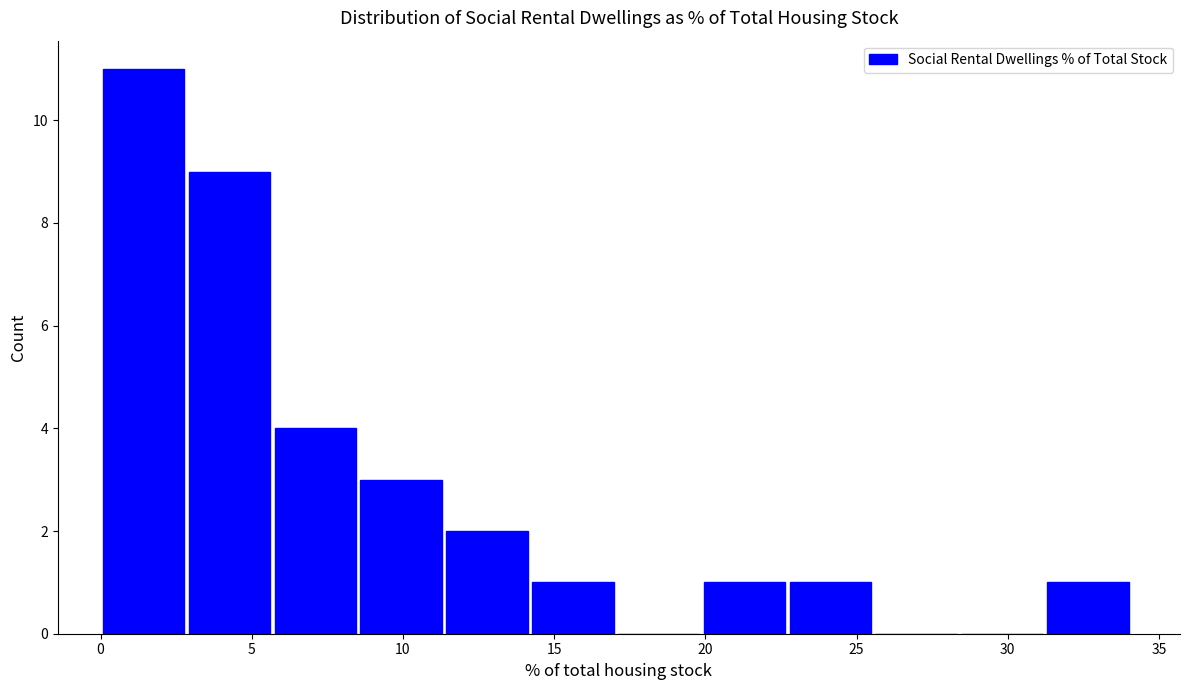

Reading left to right, list every bar in this chart as the range it spans on the x-axis followed by its height. Neither the bar edges nor the heights are printed on the chart, so give them approximately, as read against the axes.

0.0 to 3.0: 11
3.0 to 5.5: 9
5.5 to 8.5: 4
8.5 to 11.5: 3
11.5 to 14.0: 2
14.0 to 17.0: 1
17.0 to 20.0: 0
20.0 to 22.5: 1
22.5 to 25.5: 1
25.5 to 28.5: 0
28.5 to 31.0: 0
31.0 to 34.0: 1